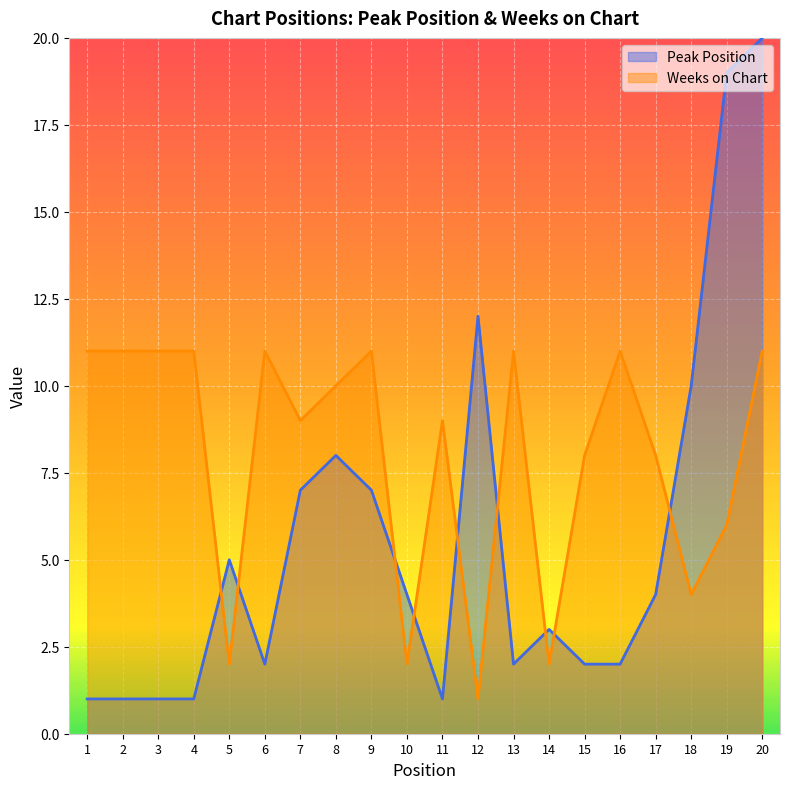

What are all the series names shown in the legend?

Peak Position, Weeks on Chart